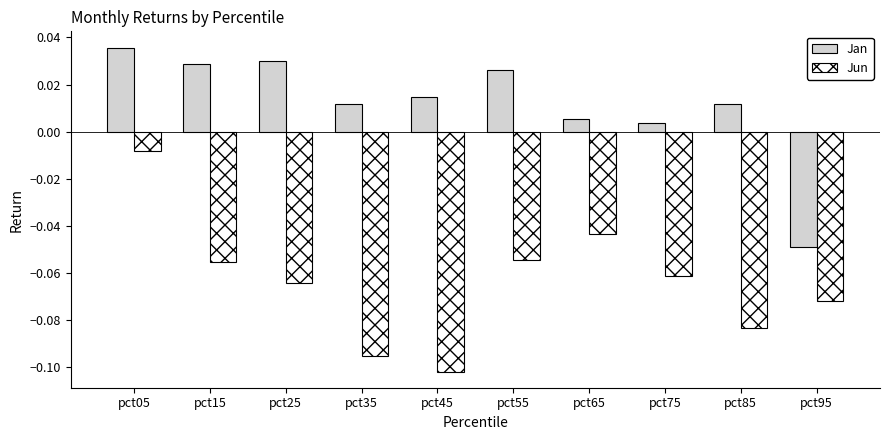

Which series has the widest spread of values?

Jun